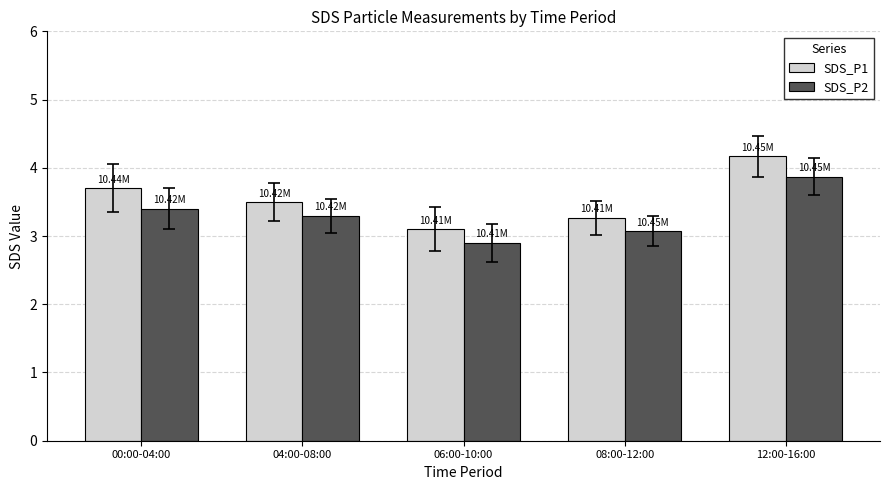

At which label is SDS_P1 closest to 3?

06:00-10:00